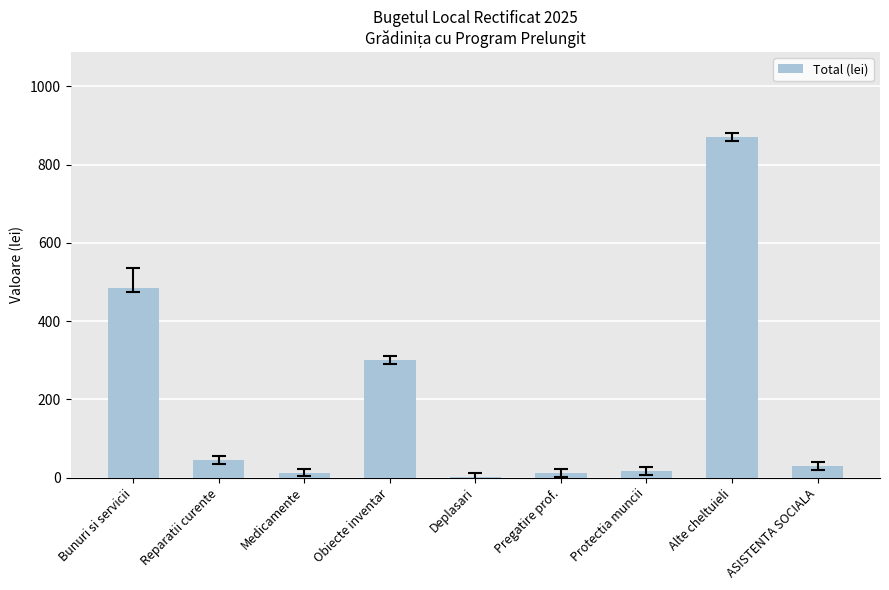

What is the sum of all values?

1773